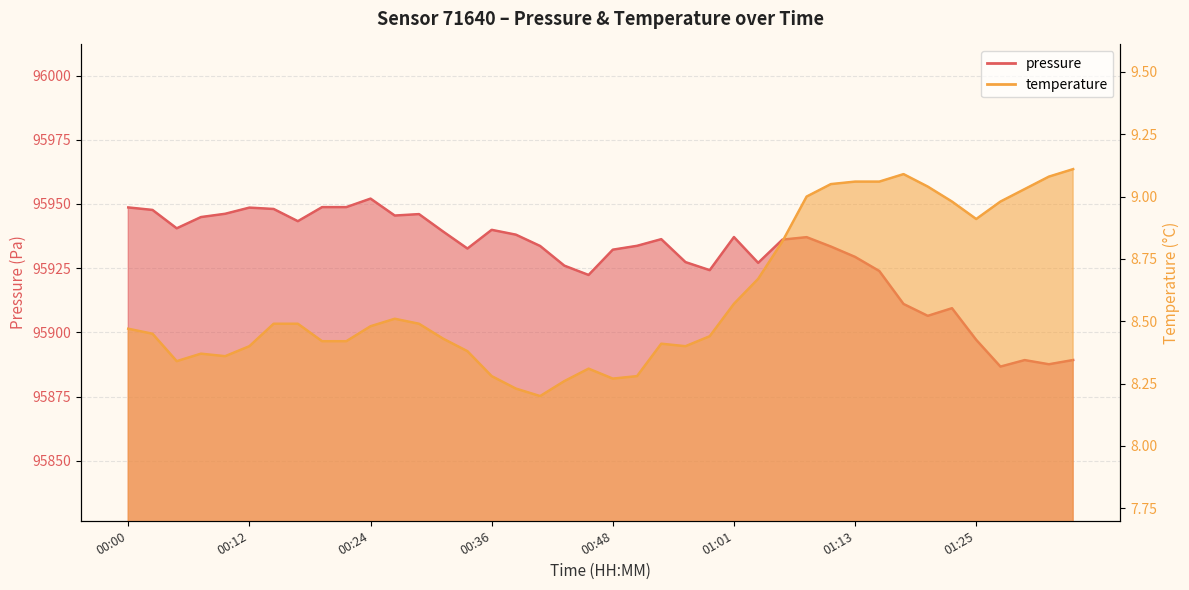

Reading left to right, what are all the values shown in this chart?

pressure: 00:00=95948.7	00:02=95947.7	00:05=95940.5	00:07=95944.9	00:10=95946.2	00:12=95948.6	00:14=95948.1	00:17=95943.3	00:19=95948.8	00:22=95948.8	00:24=95952.1	00:27=95945.5	00:29=95946.1	00:31=95939.2	00:34=95932.7	00:36=95939.9	00:39=95938.1	00:41=95933.7	00:44=95926.0	00:46=95922.4	00:48=95932.2	00:51=95933.7	00:53=95936.3	00:56=95927.4	00:58=95924.2	01:01=95937.1	01:03=95927.1	01:06=95936.1	01:08=95937.1	01:10=95933.4	01:13=95929.4	01:15=95923.9	01:18=95911.1	01:20=95906.5	01:23=95909.4	01:25=95897.1	01:27=95886.7	01:30=95889.2	01:32=95887.6	01:35=95889.3
temperature: 00:00=8.5	00:02=8.4	00:05=8.3	00:07=8.4	00:10=8.4	00:12=8.4	00:14=8.5	00:17=8.5	00:19=8.4	00:22=8.4	00:24=8.5	00:27=8.5	00:29=8.5	00:31=8.4	00:34=8.4	00:36=8.3	00:39=8.2	00:41=8.2	00:44=8.3	00:46=8.3	00:48=8.3	00:51=8.3	00:53=8.4	00:56=8.4	00:58=8.4	01:01=8.6	01:03=8.7	01:06=8.8	01:08=9.0	01:10=9.1	01:13=9.1	01:15=9.1	01:18=9.1	01:20=9.0	01:23=9.0	01:25=8.9	01:27=9.0	01:30=9.0	01:32=9.1	01:35=9.1